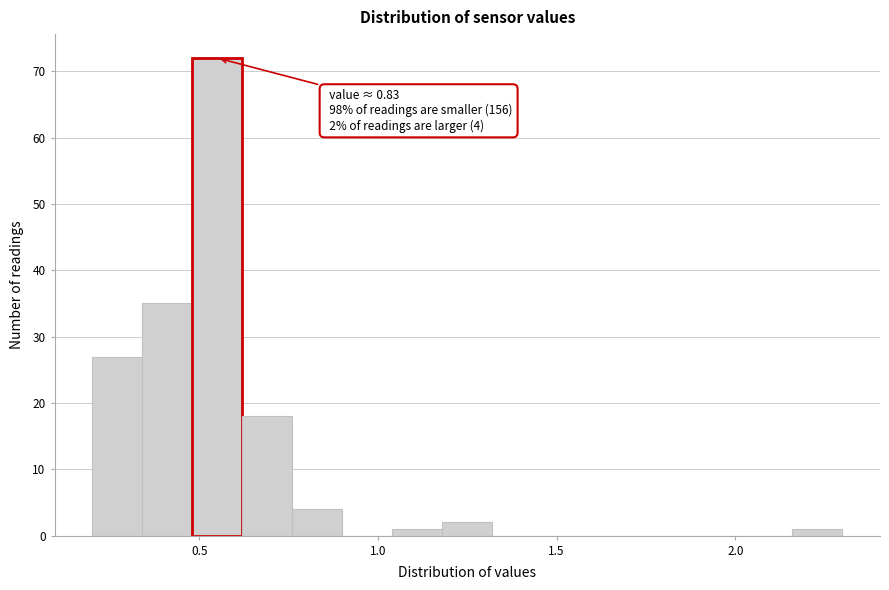

Read against the x-axis, roughly where is the centre of the tallest bar?

0.55